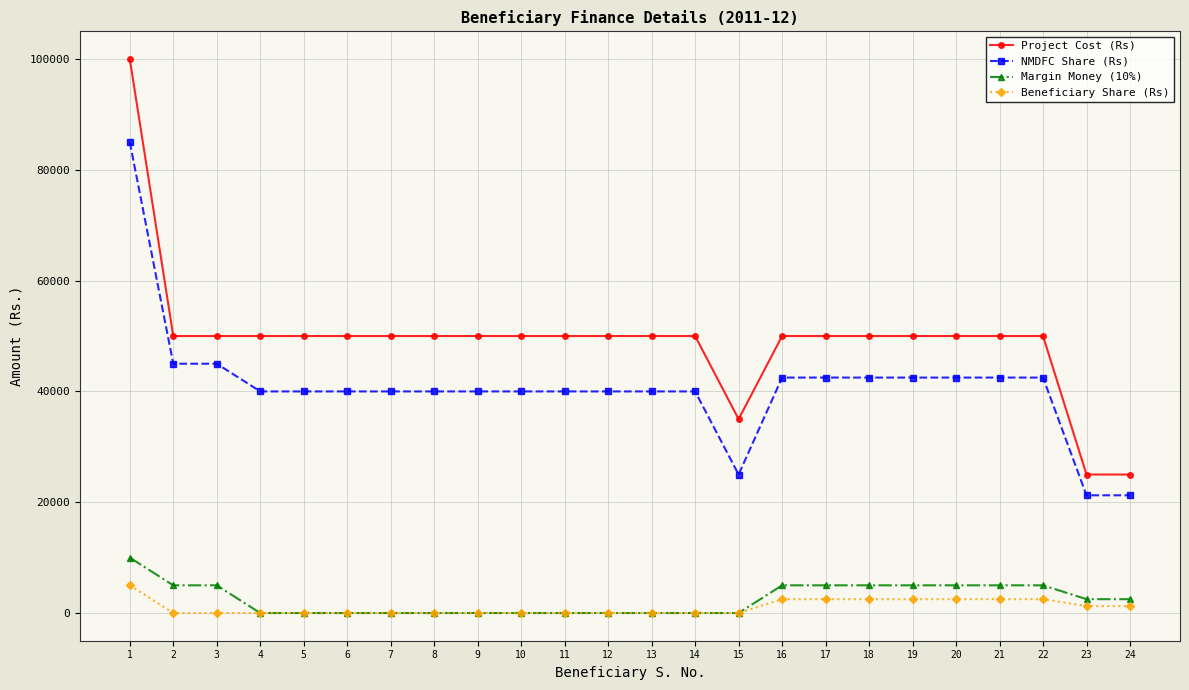

What is the difference between the maximum and second lowest values in the Margin Money (10%) series?

10000